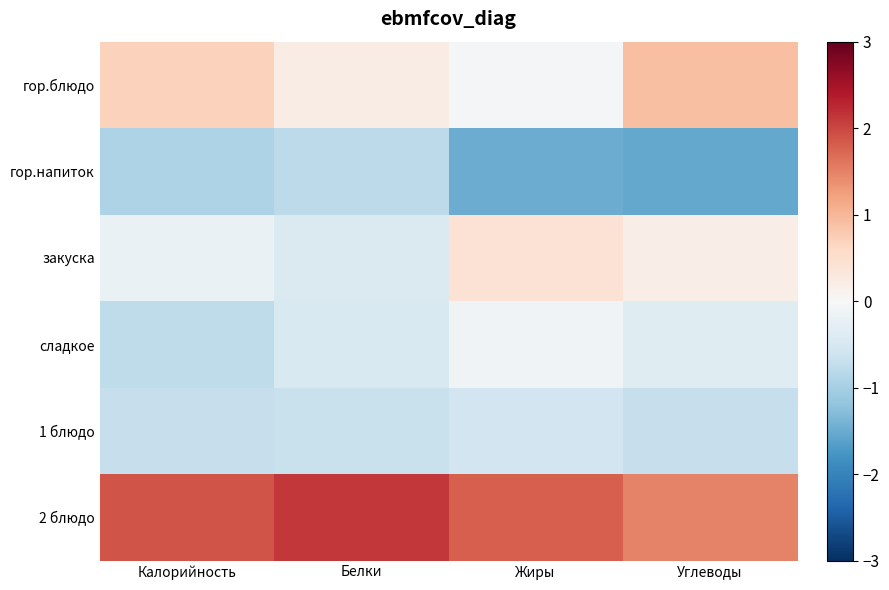

What is the minimum value shown in the chart?

-1.5